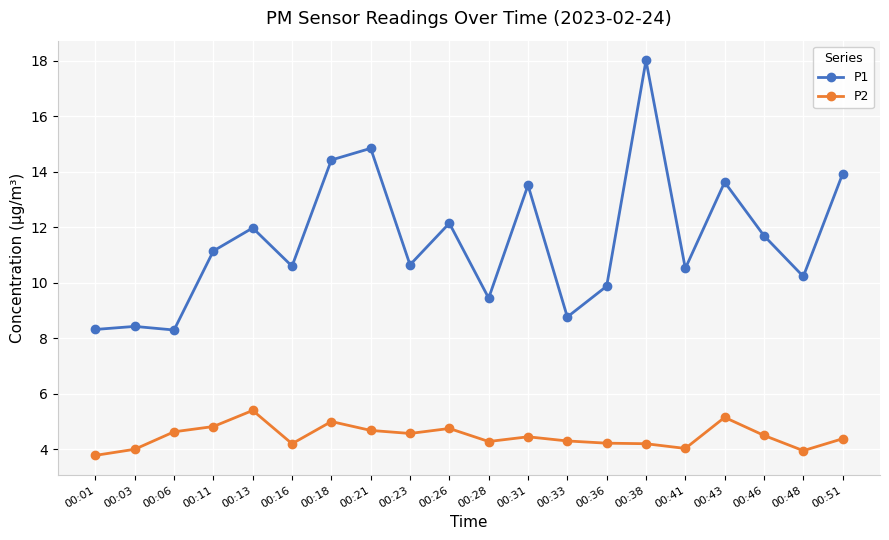

Does the chart display data point markers on the line(s)?

Yes